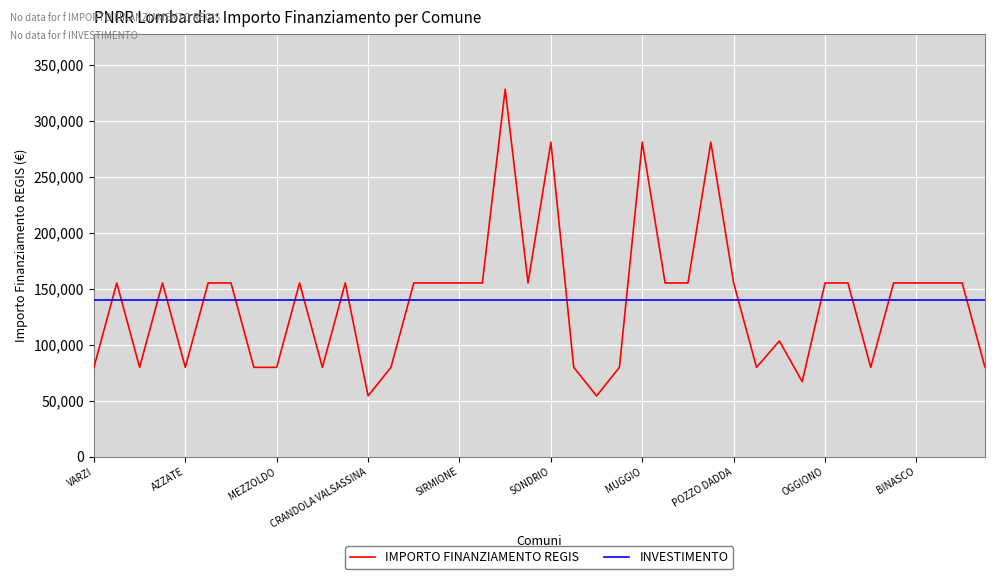

Which series has the largest range (max minus min)?

IMPORTO FINANZIAMENTO REGIS